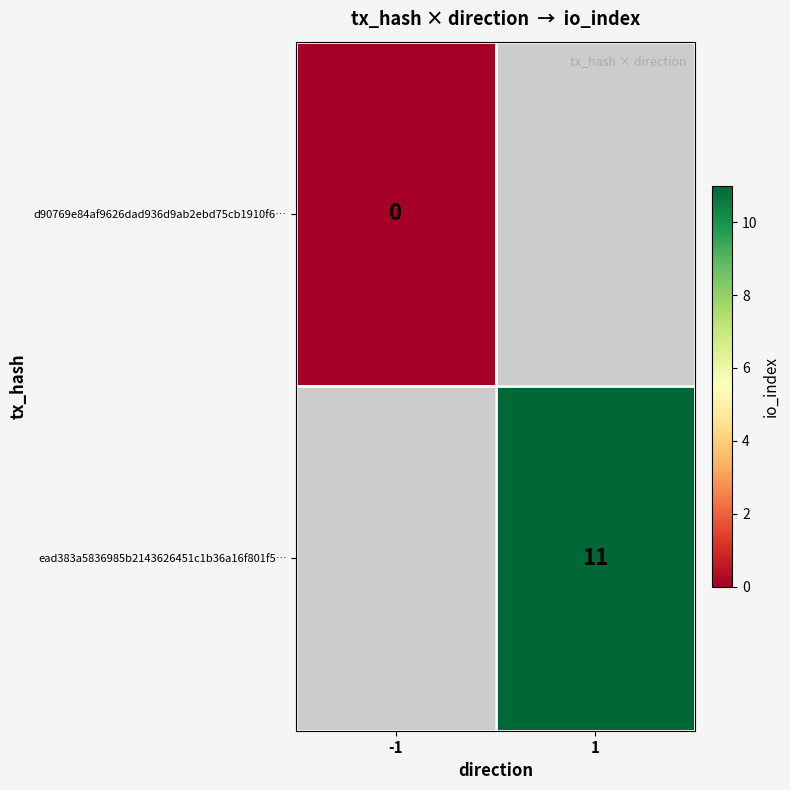

The value of ead383a5836985b2143626451c1b36a16f801f5… at 1 is 11. True or false?

True